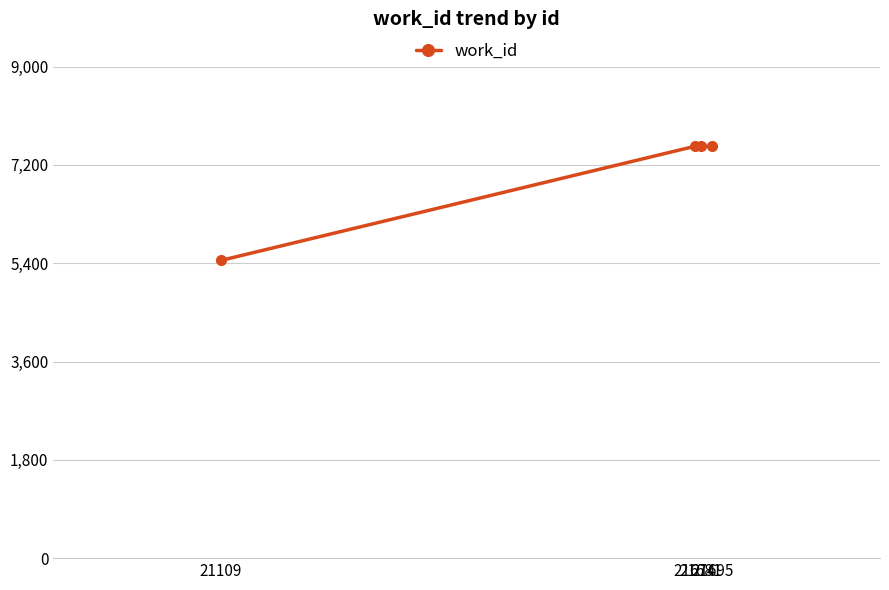

True or false: there are more than 2 points higher than both neighbors.

False